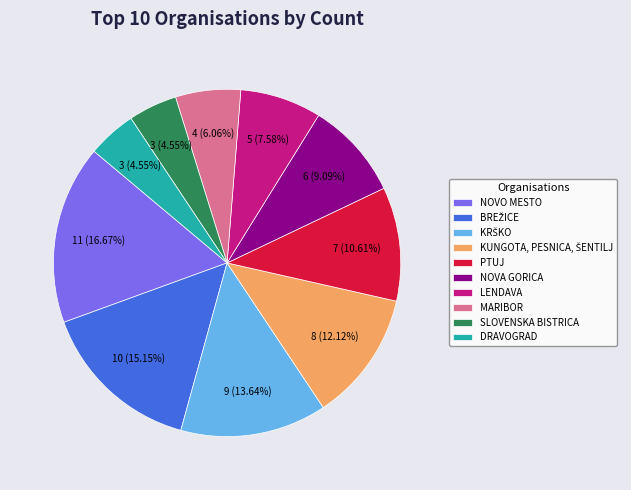

Does any single category account for the majority?

No